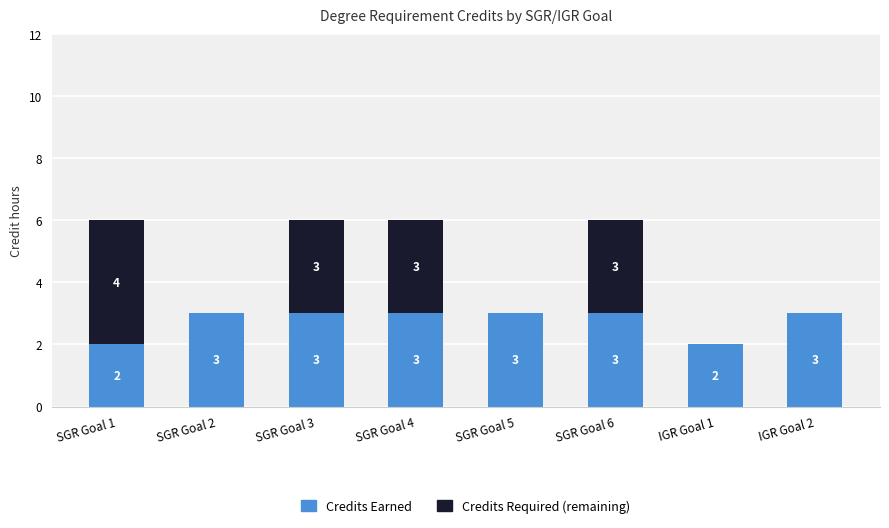

Is it true that Credits Earned equals 3 at SGR Goal 5?

True